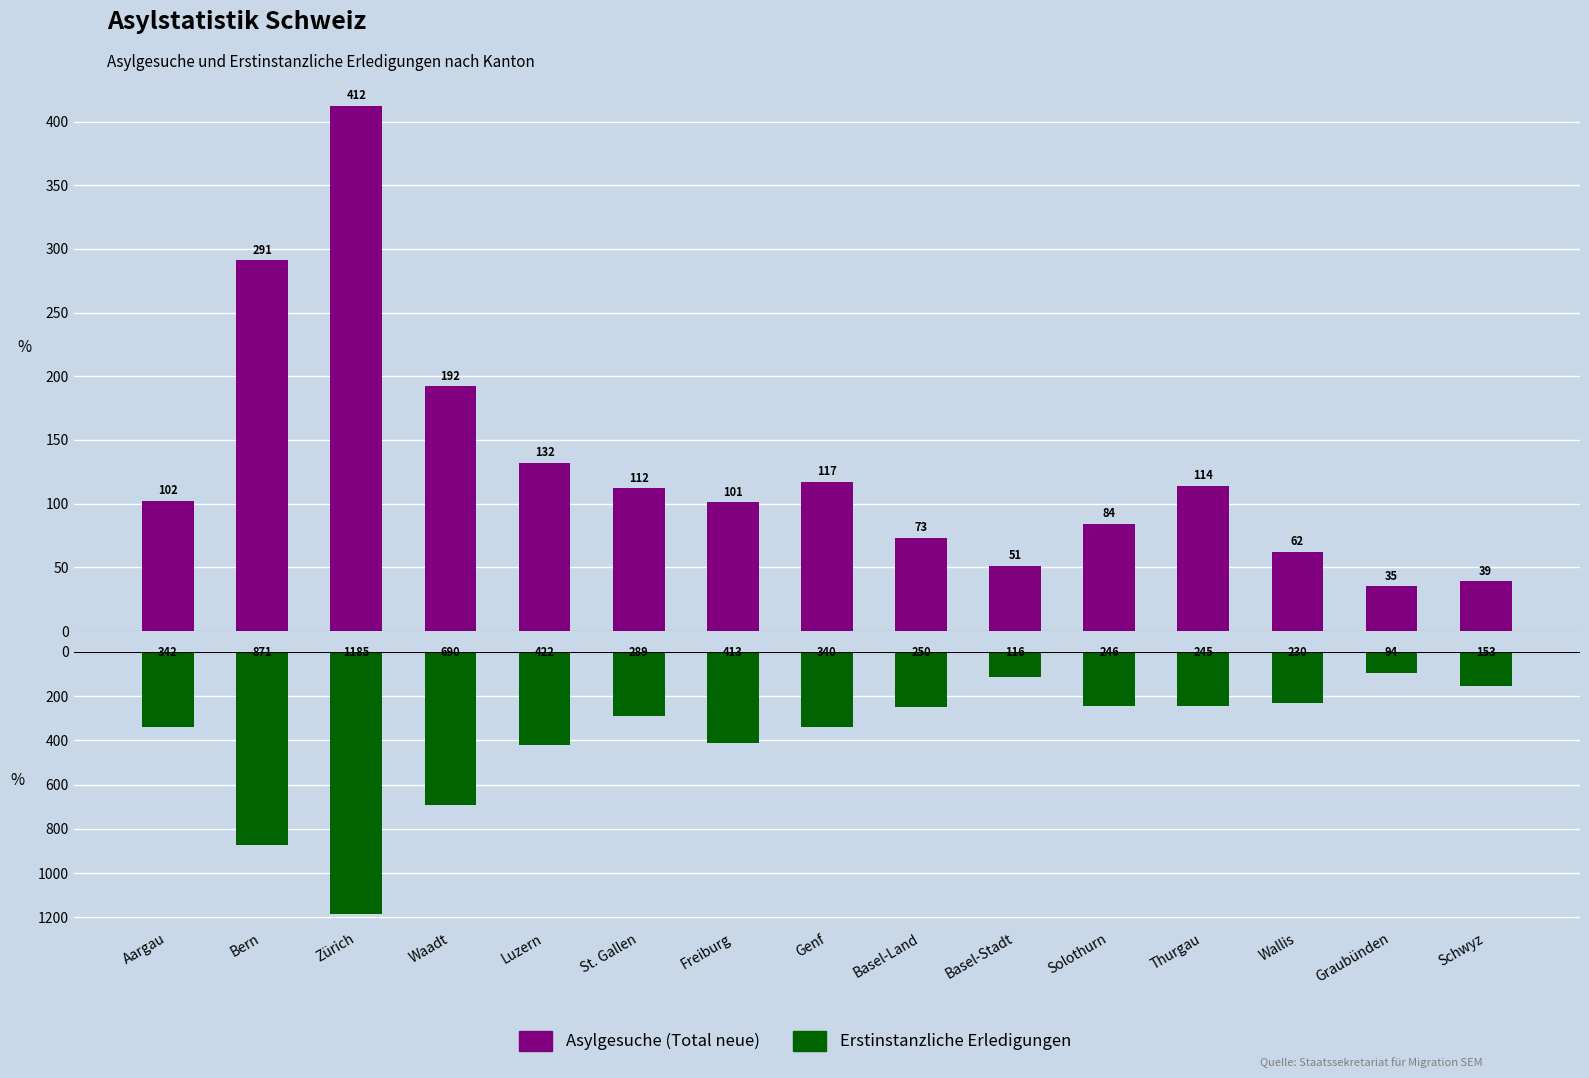

Rank the series by their maximum value, from highest to lowest.

Erstinstanzliche Erledigungen, Asylgesuche (Total neue)